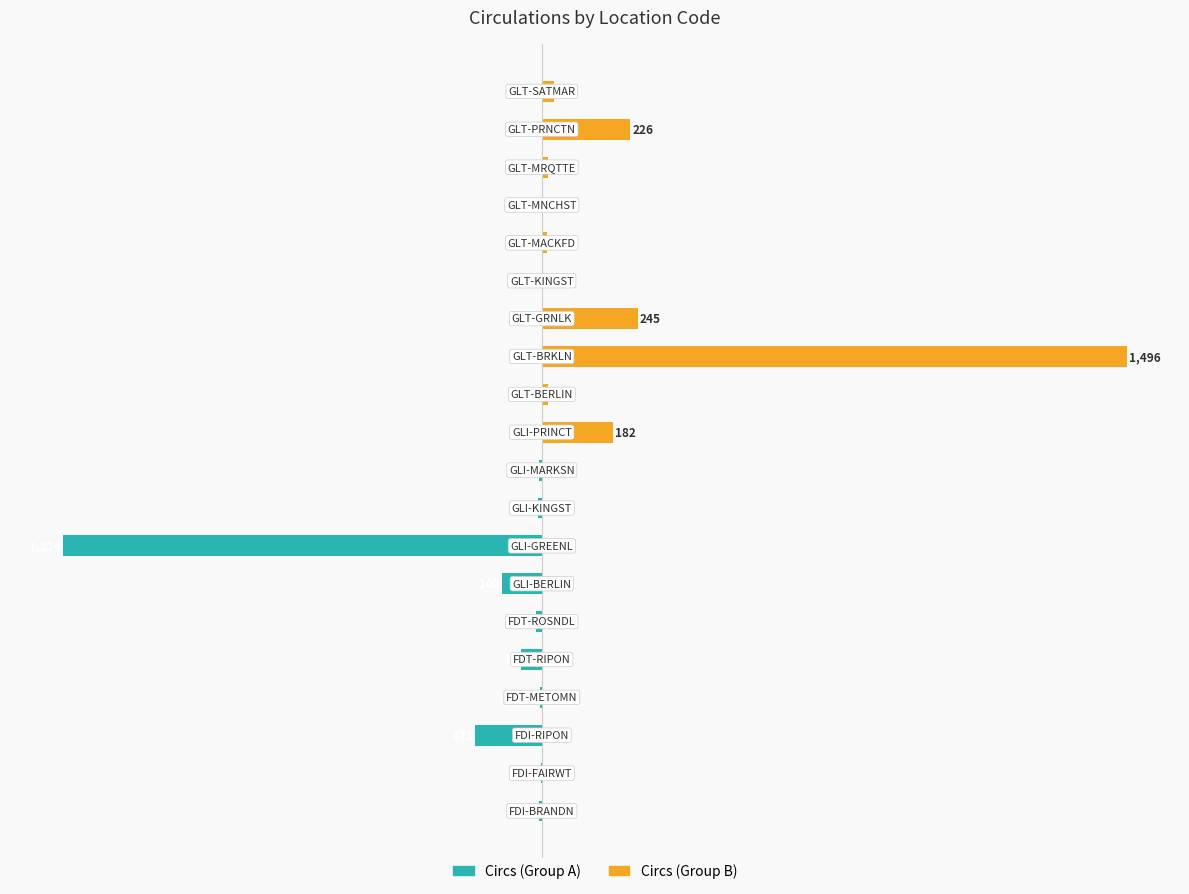

Does the chart contain any negative values?

Yes